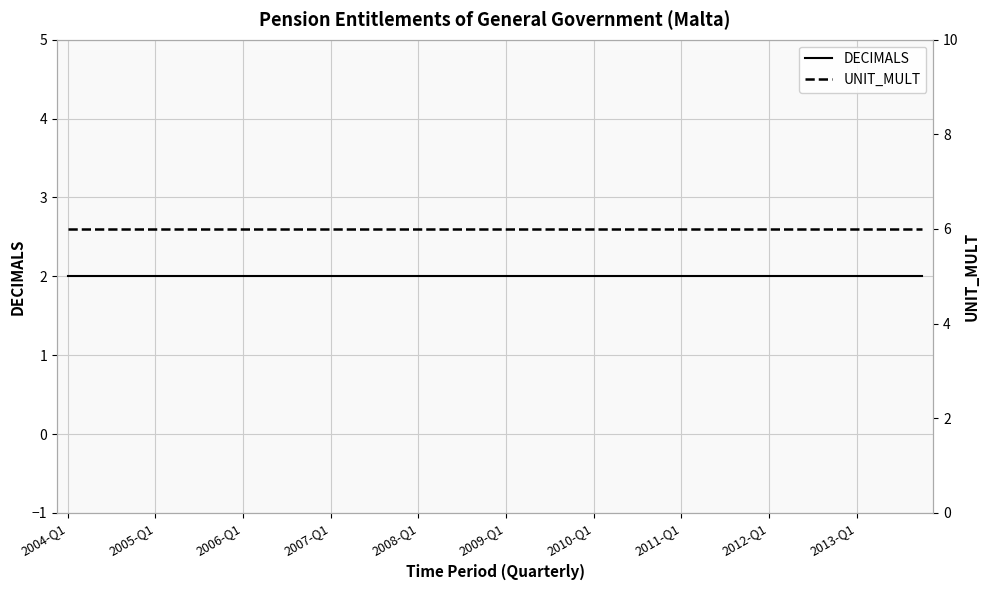

Does the chart have visible grid lines?

Yes